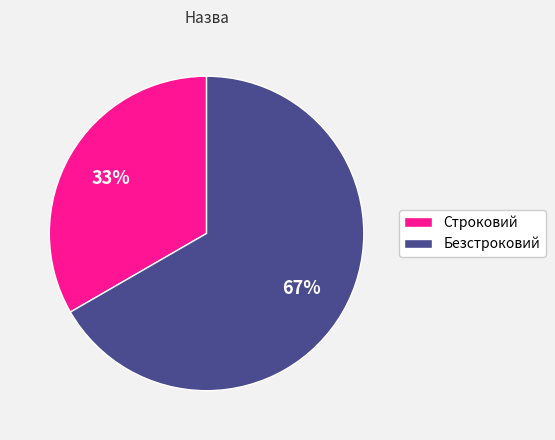

To the nearest percent, what percentage of the pie is Строковий?

33%